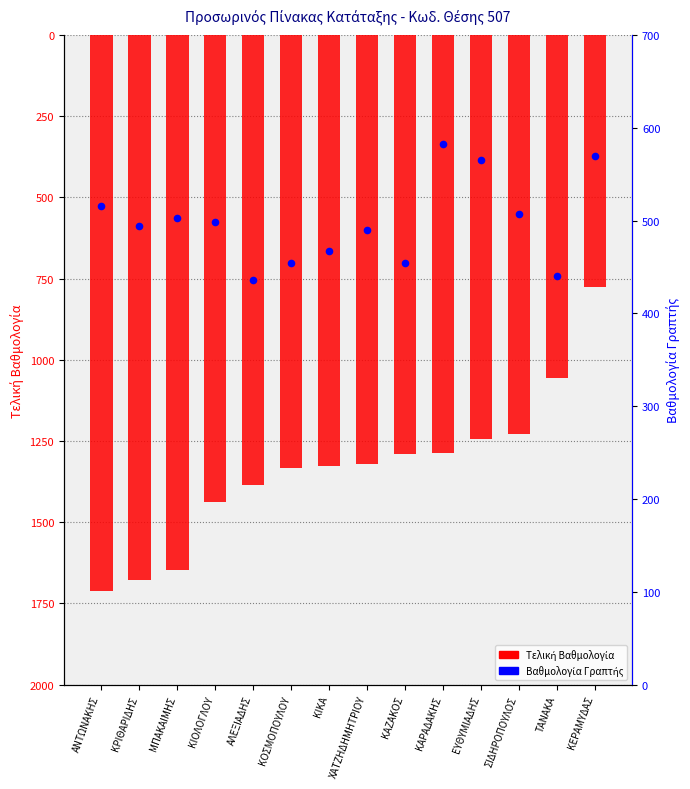

Which series has the largest Y range (max minus min)?

Τελική Βαθμολογία